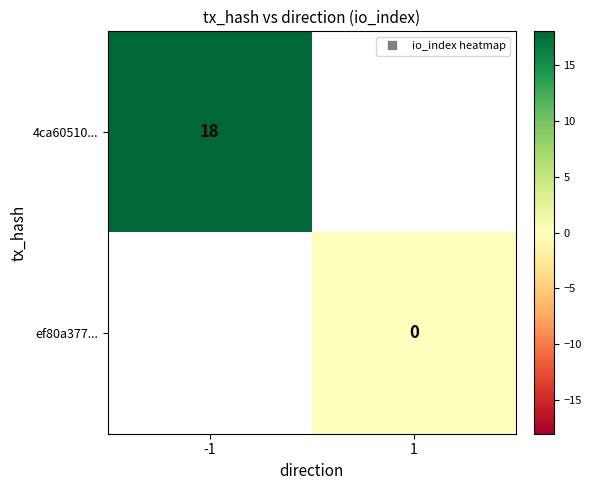

Rank the series at -1 from lowest to highest value.

4ca60510..., ef80a377...